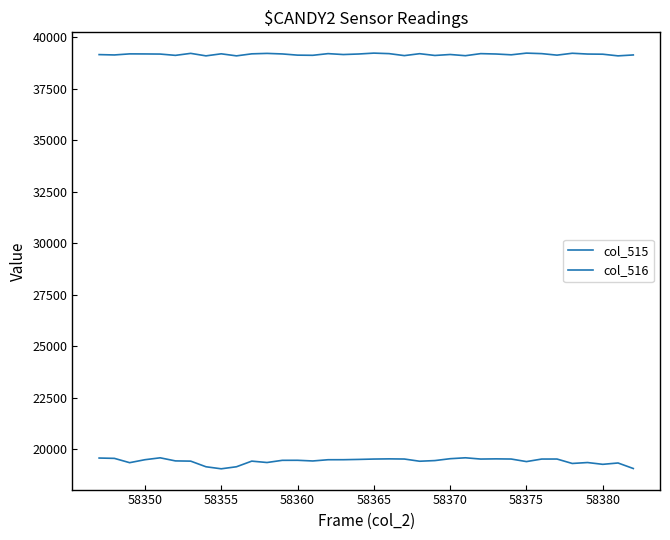

How many lines are shown in the chart?

2